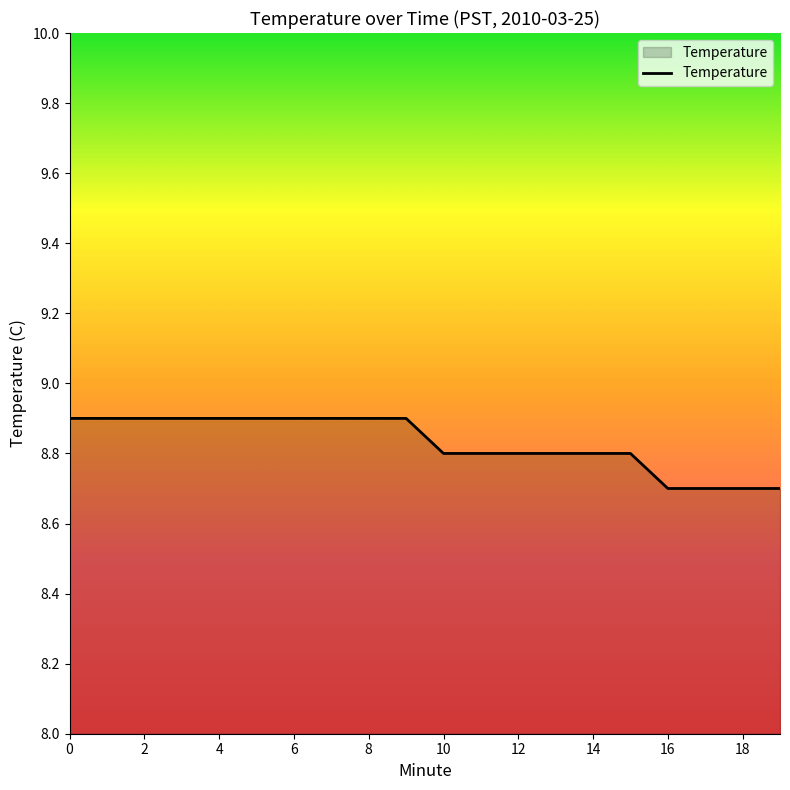

What is the average value?

8.8